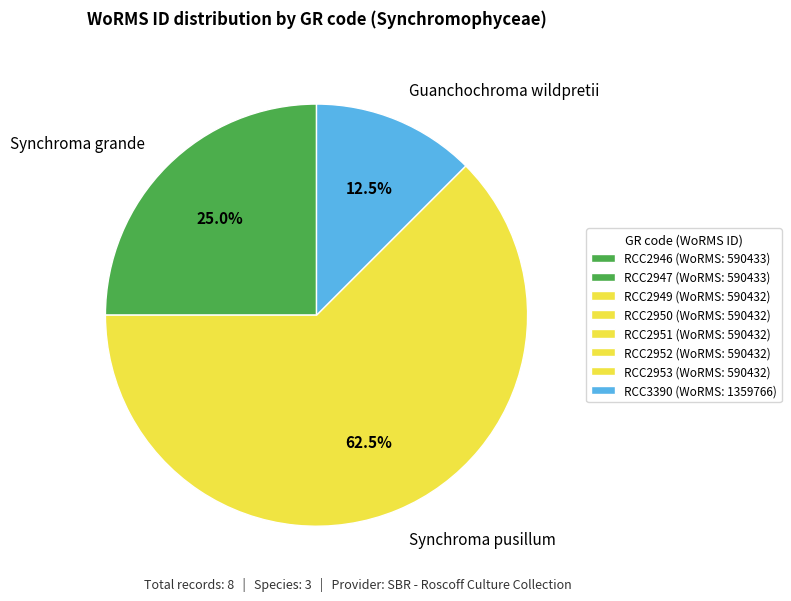

Is there any slice that represents more than half of the pie?

Yes